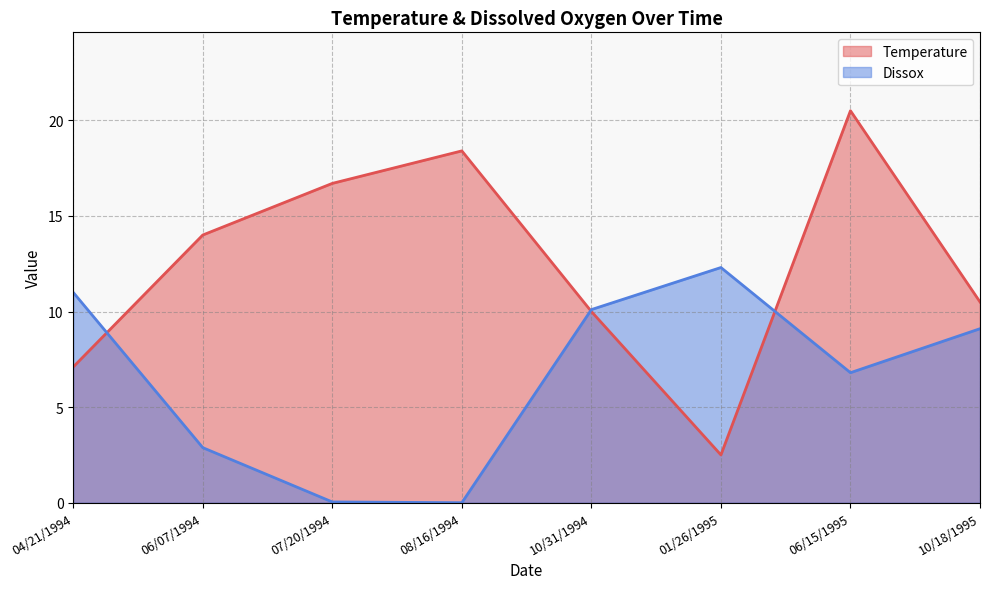

What is the value of the Dissox point at the 8th from the left?

9.1